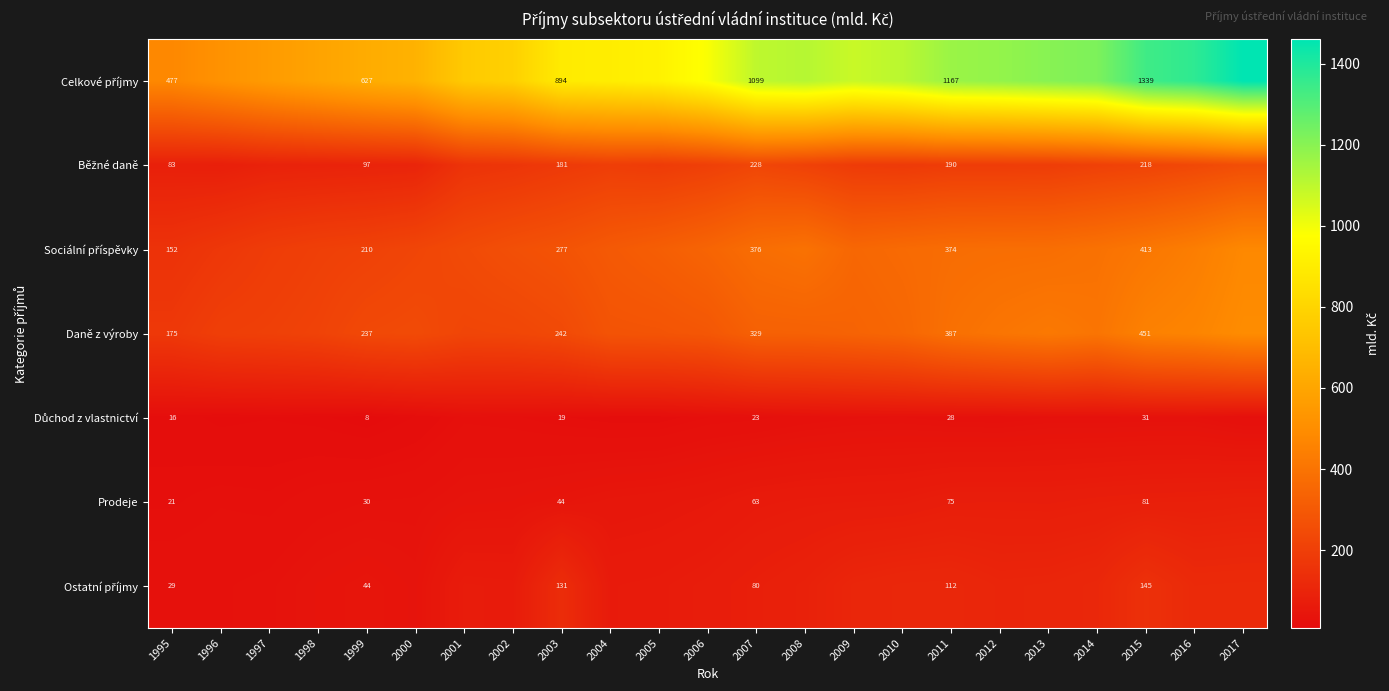

Read the Běžné daně value at 2009.

187.0